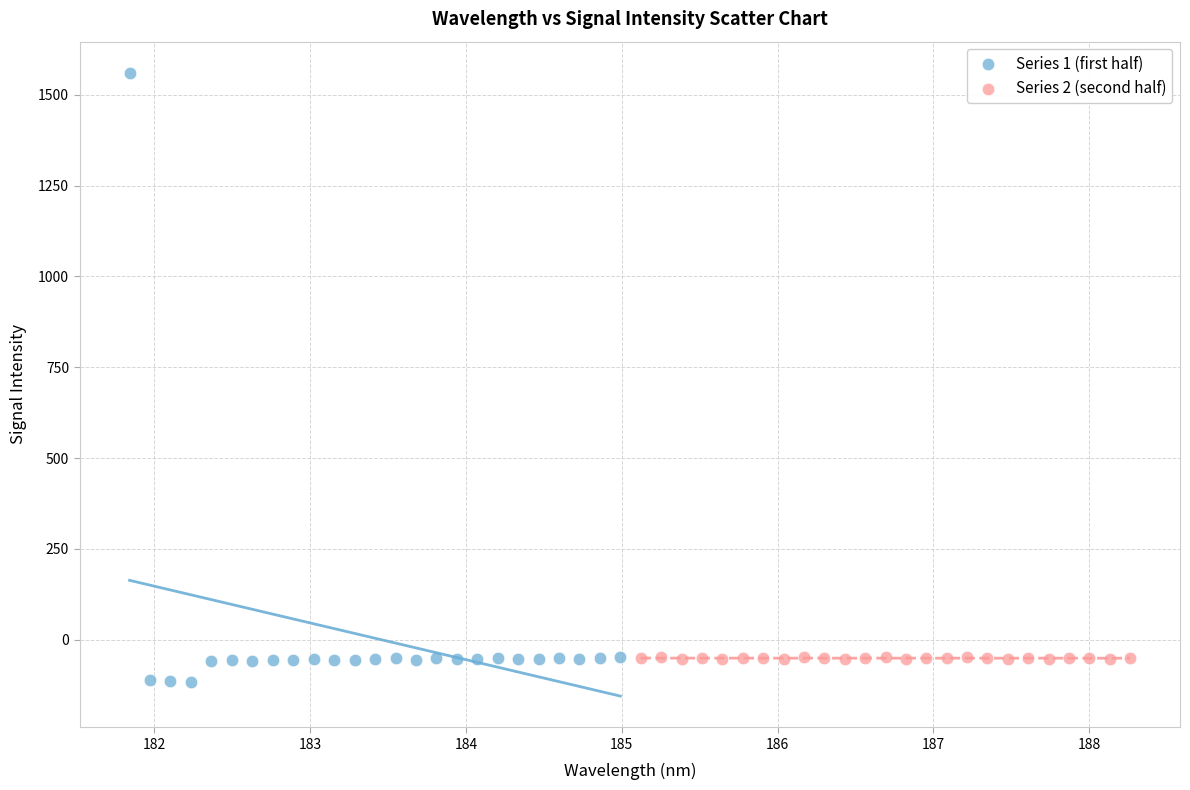

Which series reaches the minimum Y coordinate?

Series 1 (first half)